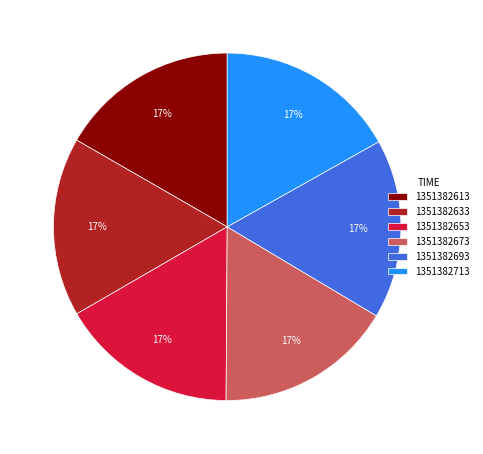

Does 1351382693 represent more than half of the total?

No